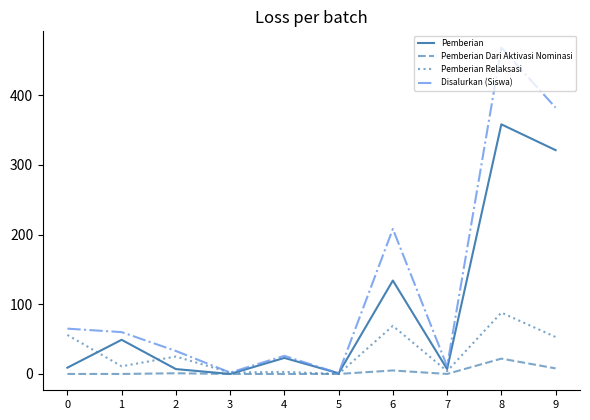

At how many categories does at least one series exceed 377?

2